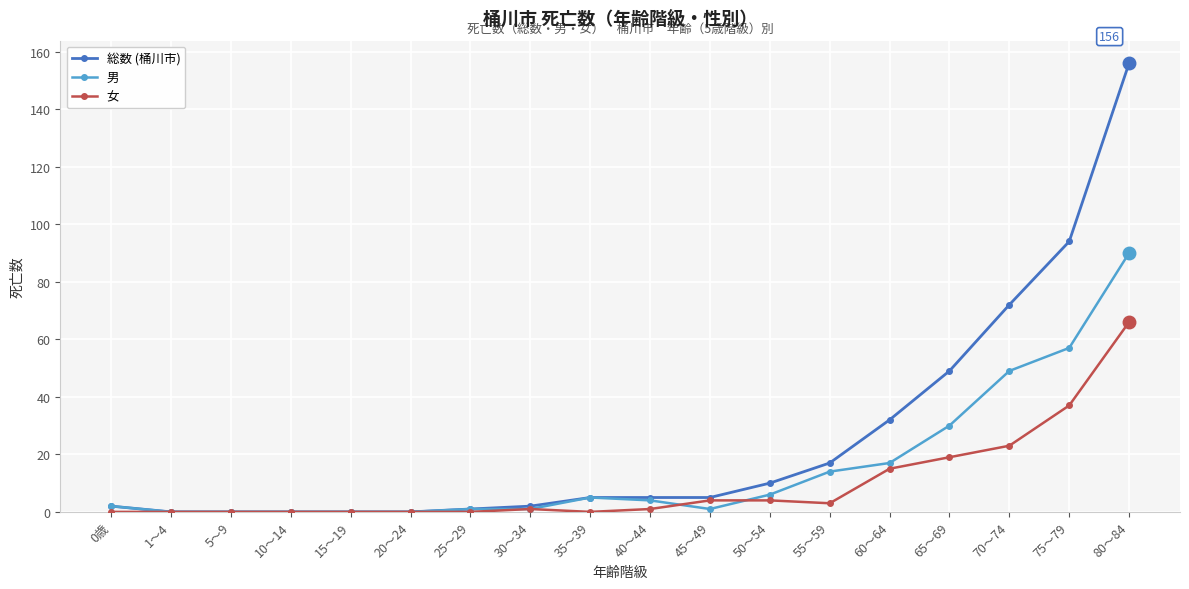

Which category has the highest value across all series?

80～84